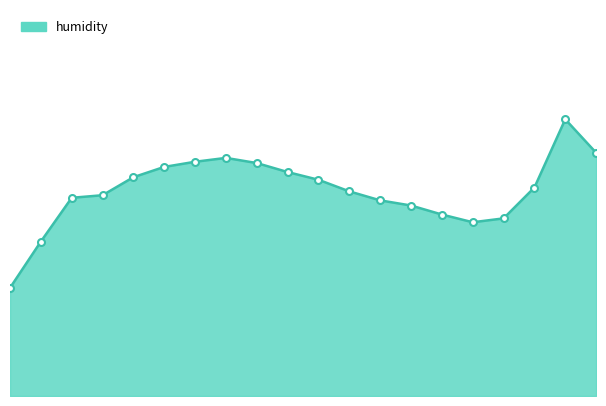

Is this an area chart (filled region under the line)?

Yes